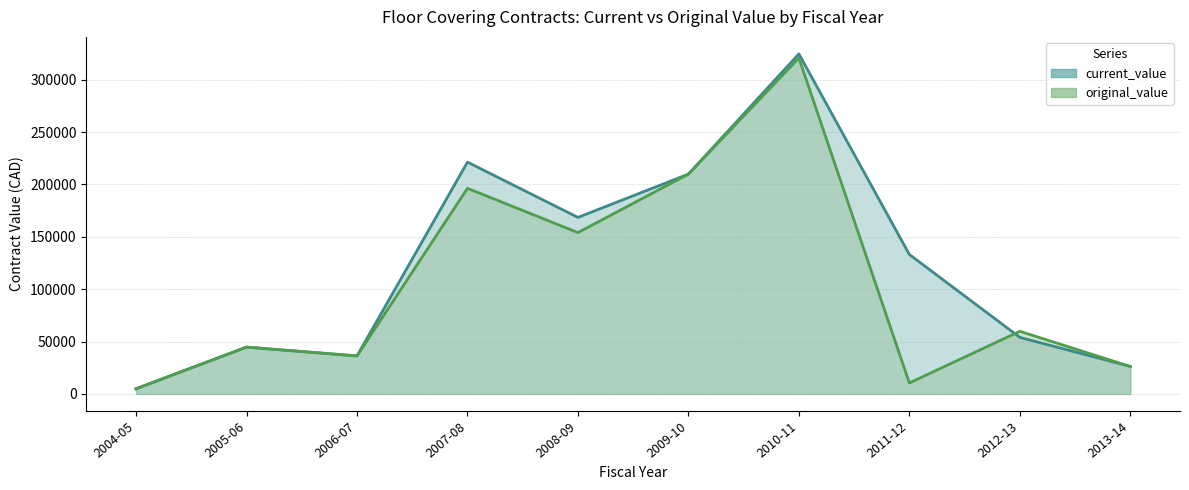

How many interior local valleys does the current_value series have?

2